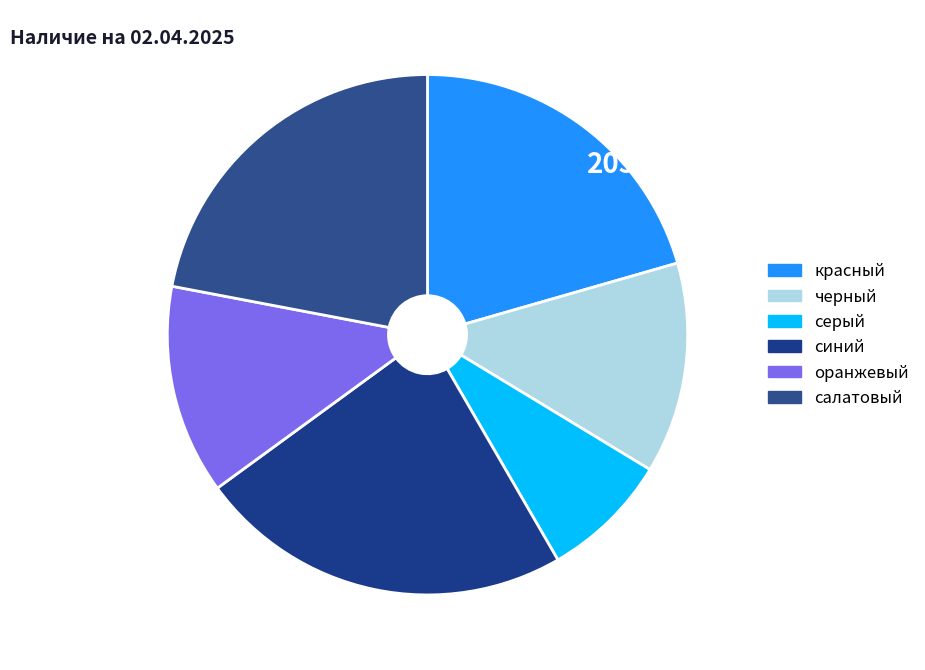

What percentage is the салатовый slice, to the nearest percent?

22%